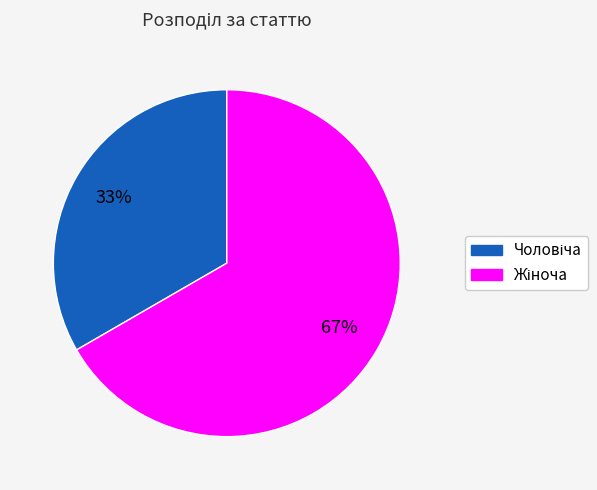

To the nearest percent, what is the average slice percentage?

50%